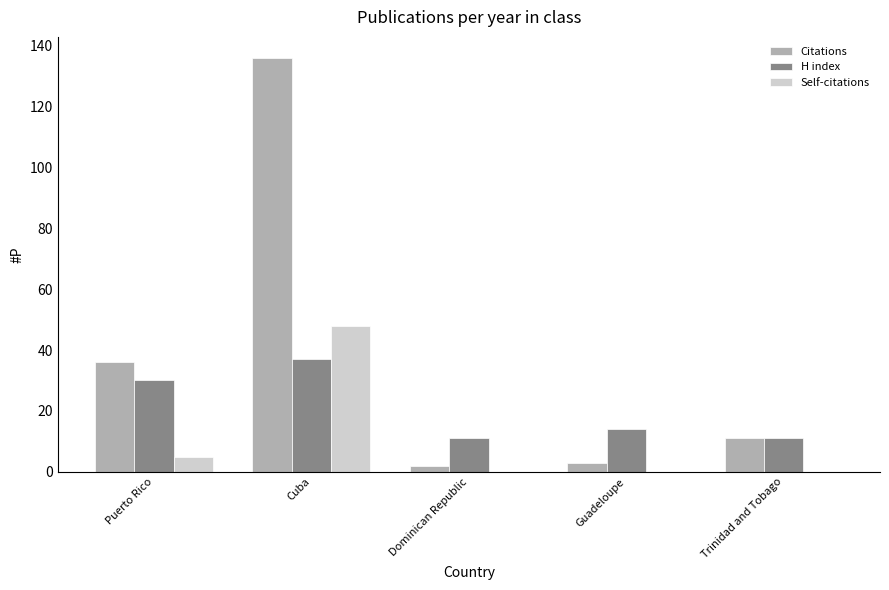

Reading left to right, what are all the values shown in this chart?

Citations: 36	136	2	3	11
H index: 30	37	11	14	11
Self-citations: 5	48	0	0	0